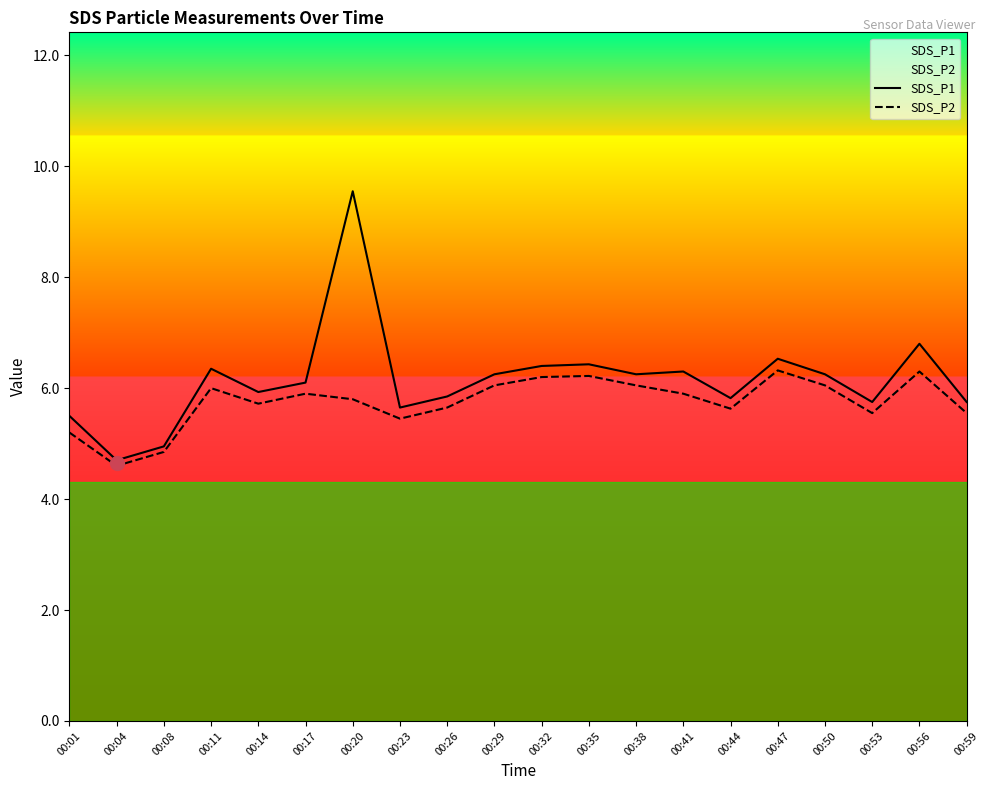

Reading left to right, extract all data points from this chart.

SDS_P1: 5.5	4.7	5.0	6.3	5.9	6.1	9.6	5.7	5.8	6.2	6.4	6.4	6.2	6.3	5.8	6.5	6.2	5.8	6.8	5.8
SDS_P2: 5.2	4.6	4.8	6.0	5.7	5.9	5.8	5.5	5.7	6.0	6.2	6.2	6.0	5.9	5.6	6.3	6.0	5.5	6.3	5.5